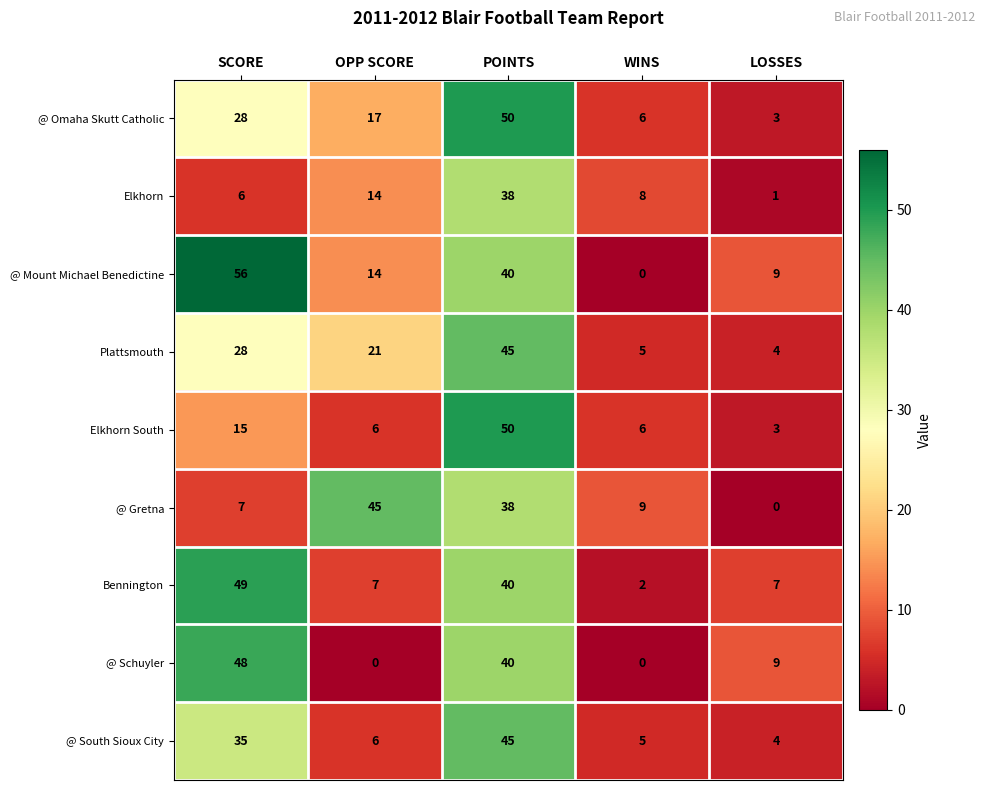

What is the maximum value for Plattsmouth?

45